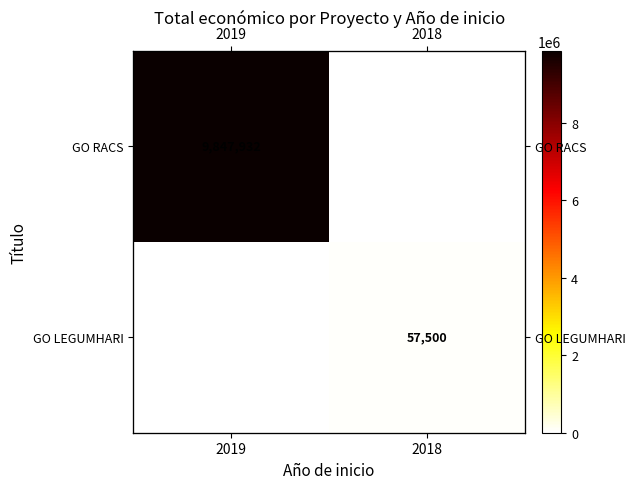

List the series in order of their overall mean, lowest first.

GO LEGUMHARI, GO RACS